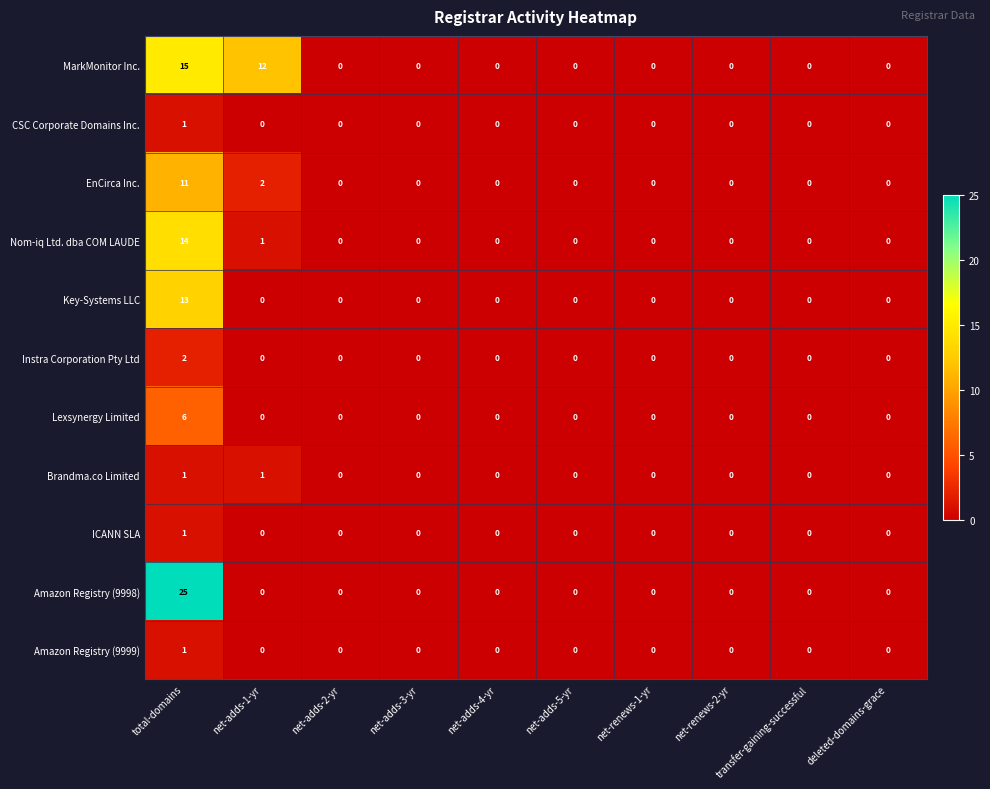

How many values in the Amazon Registry (9998) series exceed 0?

1